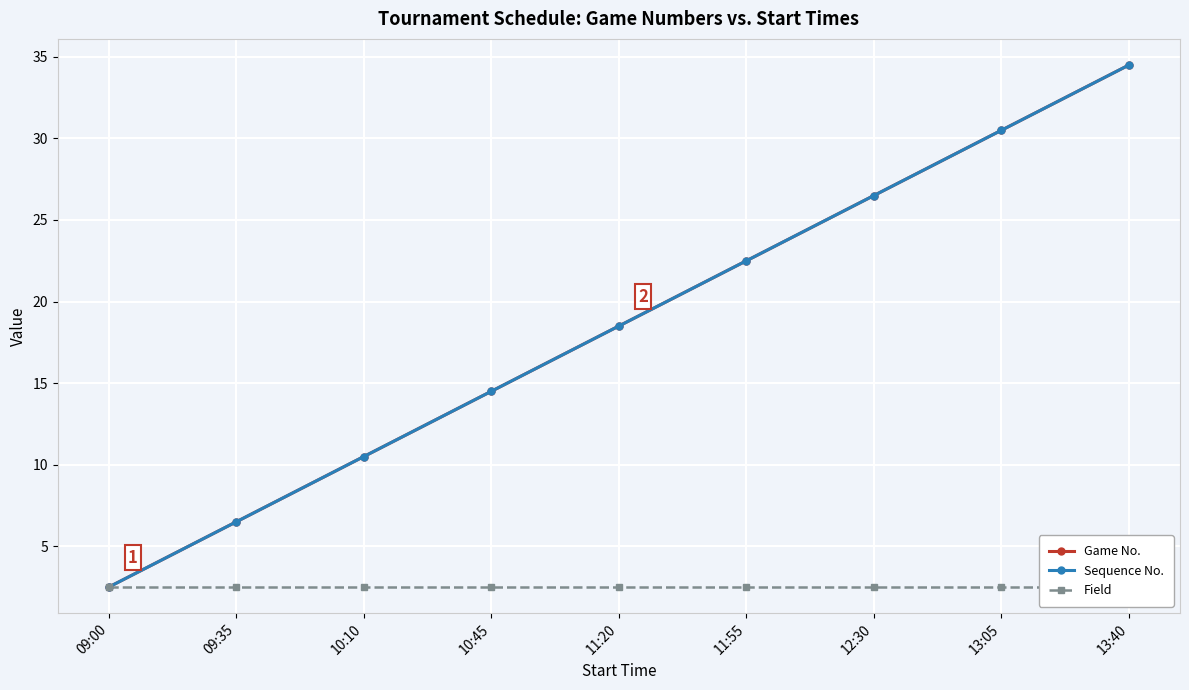

What are all the series names shown in the legend?

Game No., Sequence No., Field